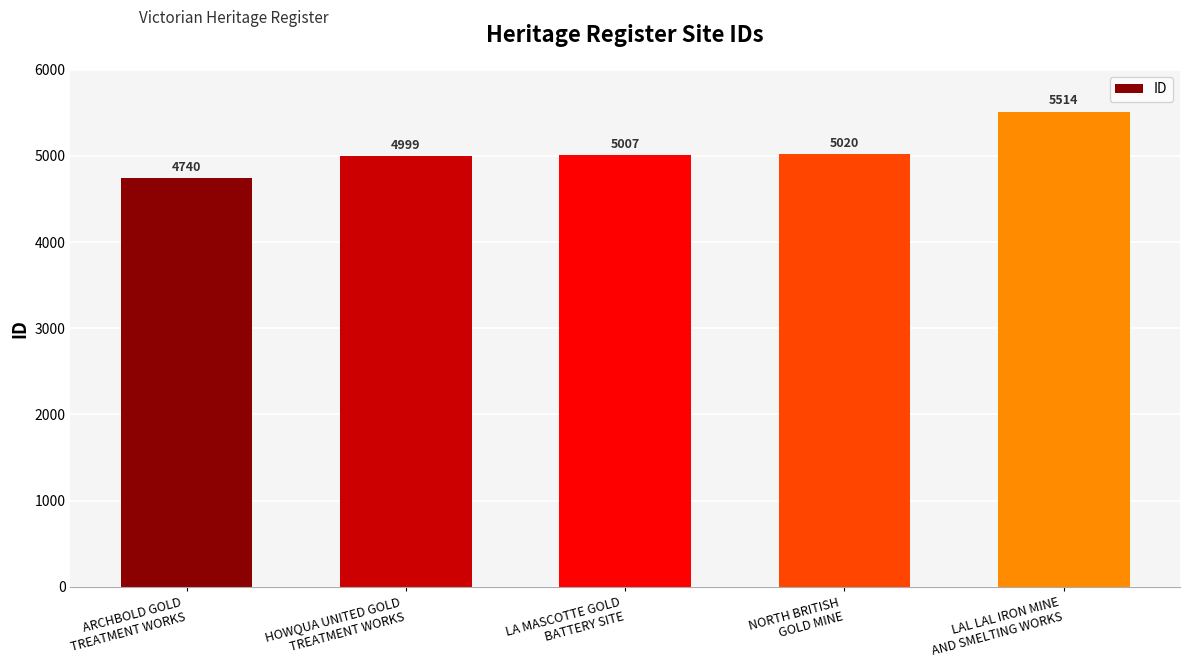

What is the difference between the maximum and minimum values?

774